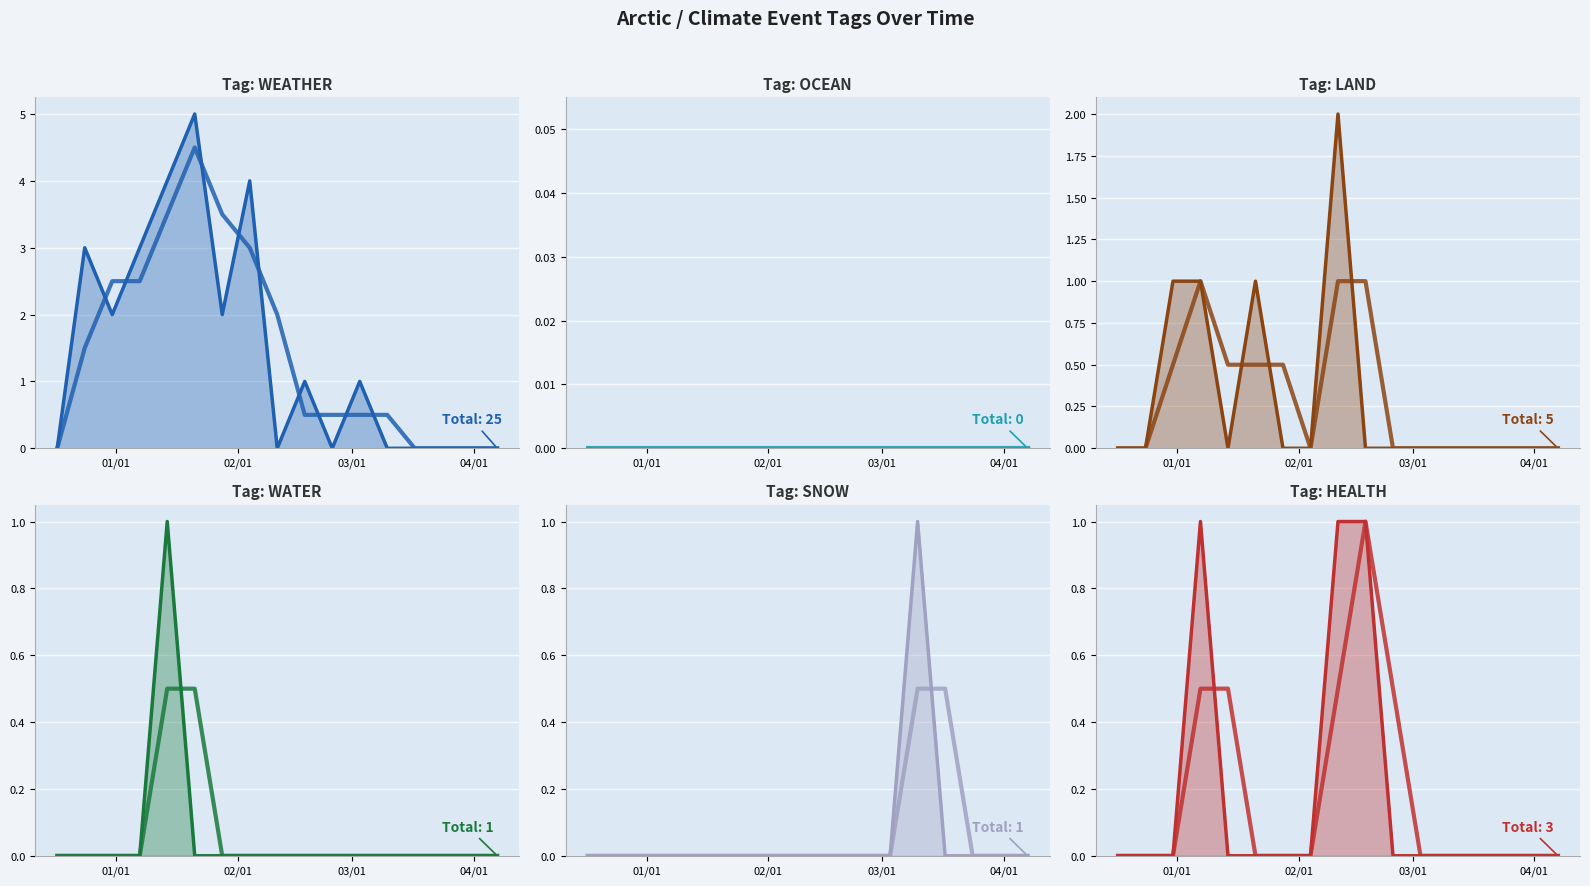

In HEALTH, how many points are higher than both neighbors (excluding endpoints)?

1